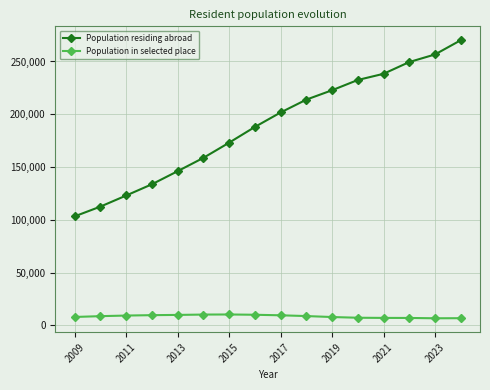

At how many categories does at least one series exceed 85729?

16